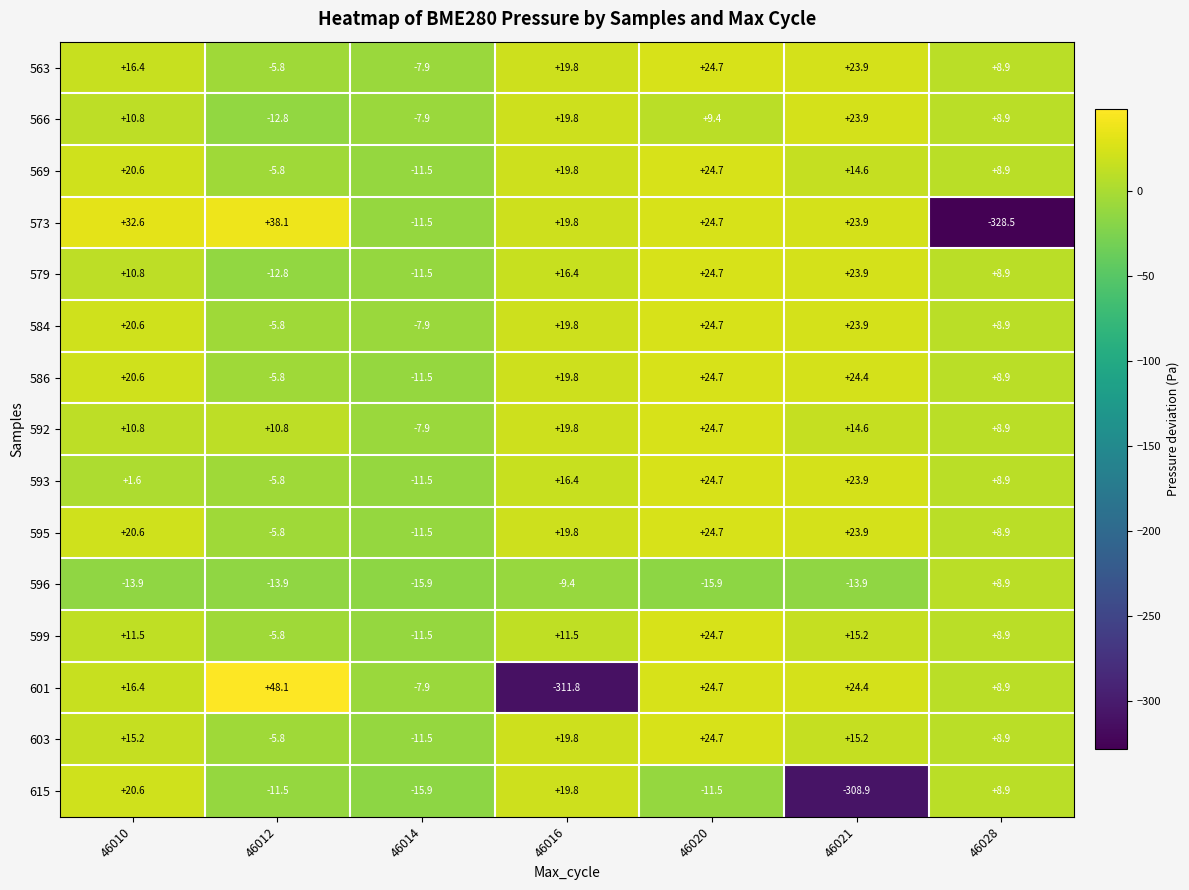

The 601 series shows -509.1 at 46016. True or false?

False